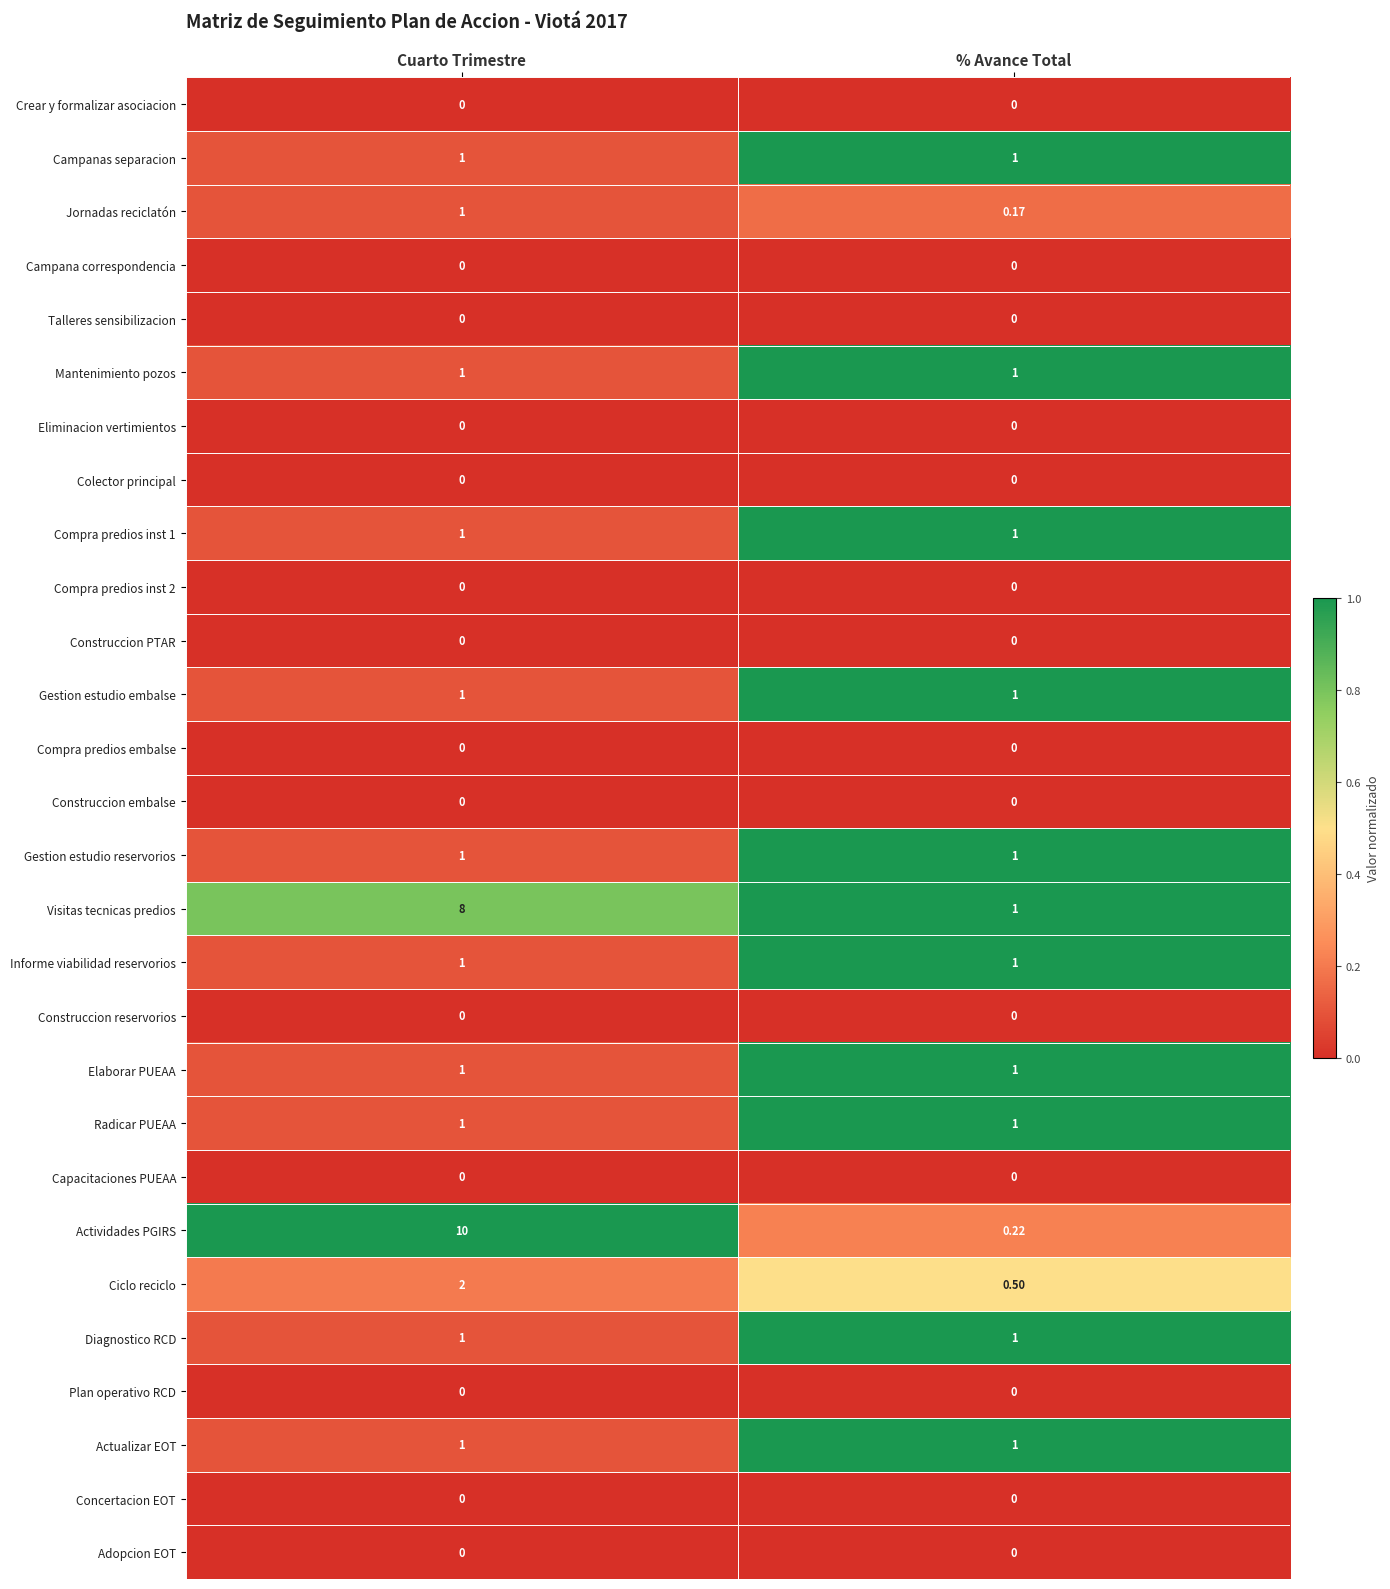

Is the value of Gestion estudio embalse at % Avance Total greater than the value of Compra predios inst 2 at % Avance Total?

Yes